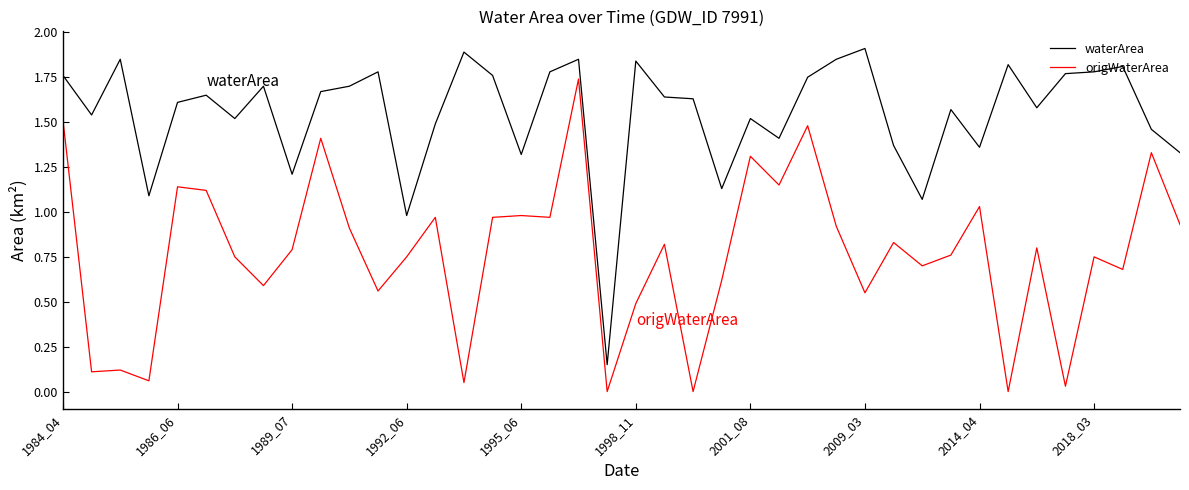

True or false: origWaterArea and waterArea cross at least once.

False